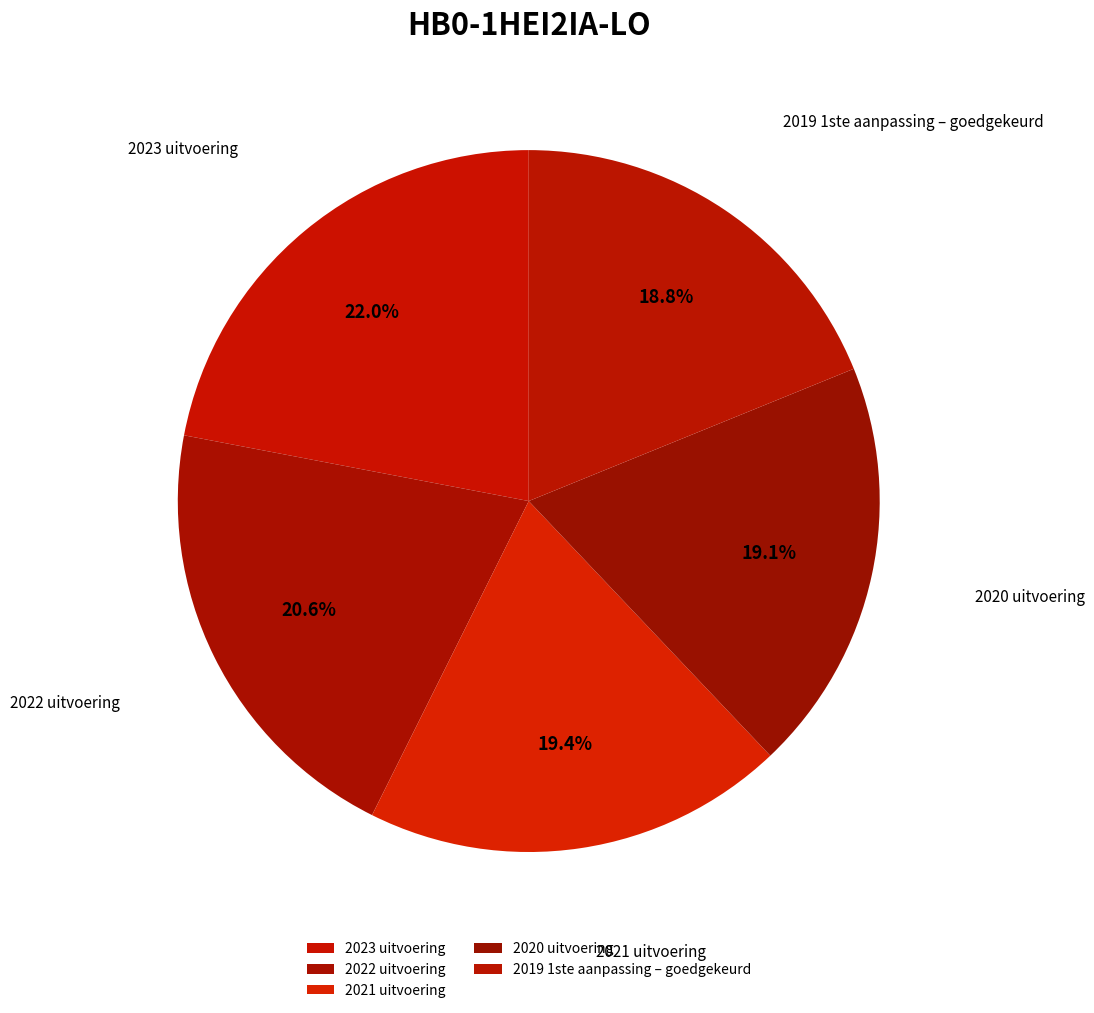

How many slices are in this pie chart?

5